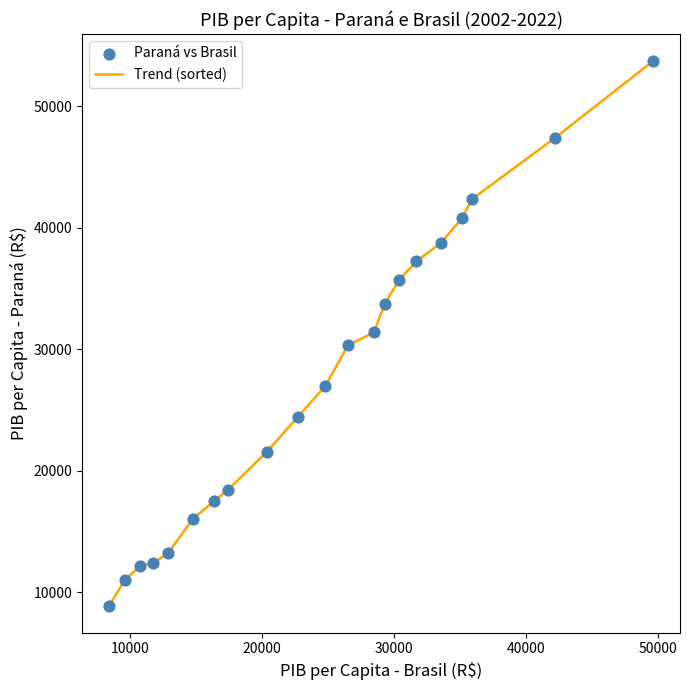

What is the maximum value shown in the chart?

53709.7